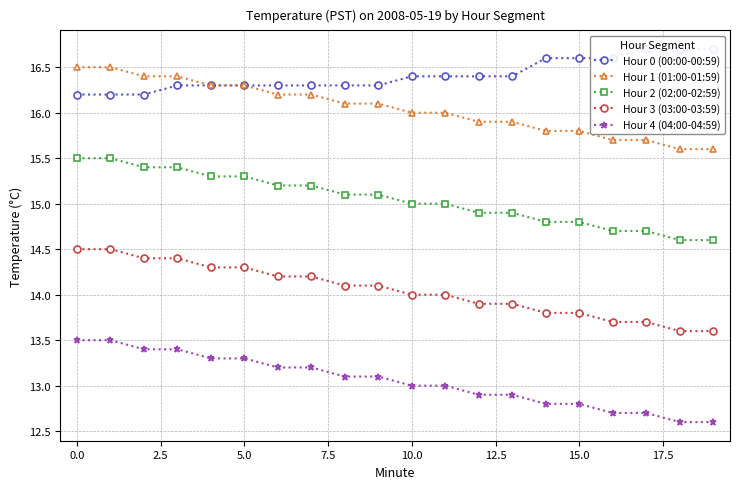

True or false: Hour 4 (04:00-04:59) and Hour 1 (01:00-01:59) intersect in this chart.

False